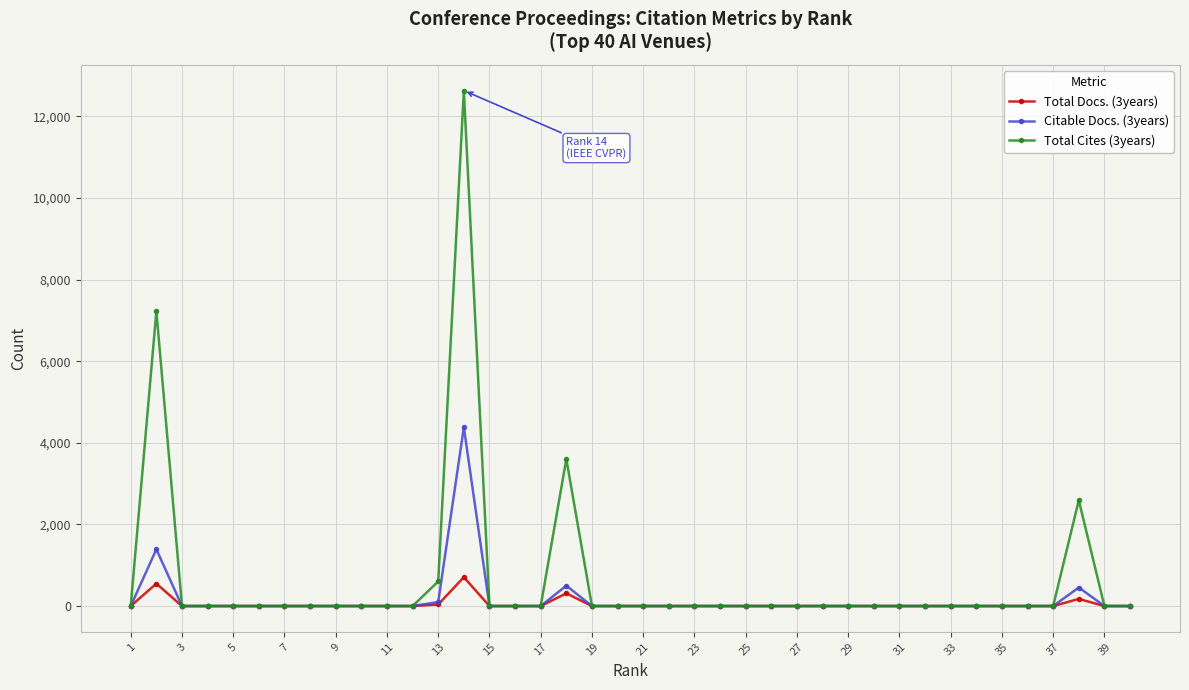

What is the average value of the Citable Docs. (3years) series?

171